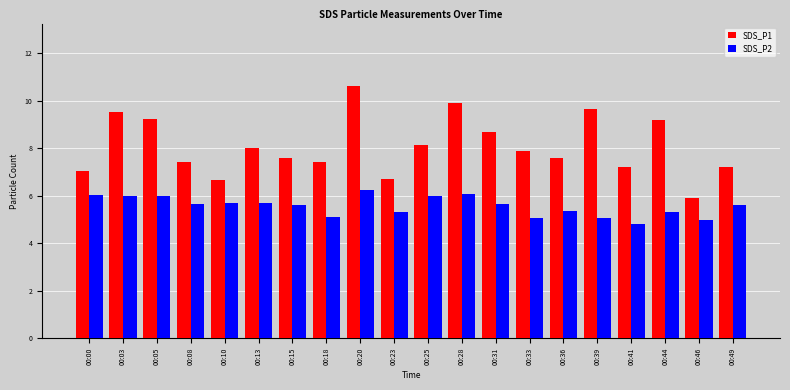

What is the average value of the SDS_P2 series?

5.6